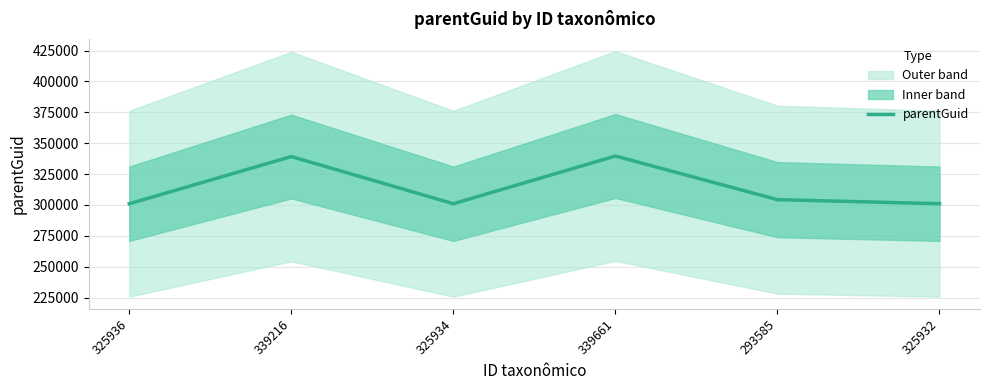

The value at 339216 is 339215. True or false?

True